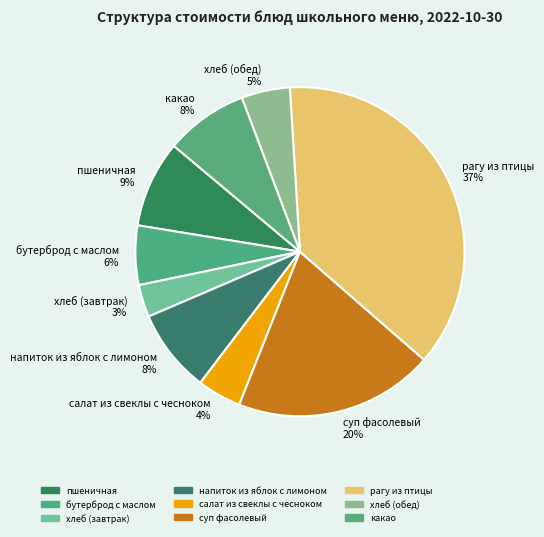

Which has a higher value, напиток из яблок с лимоном or бутерброд с маслом?

напиток из яблок с лимоном